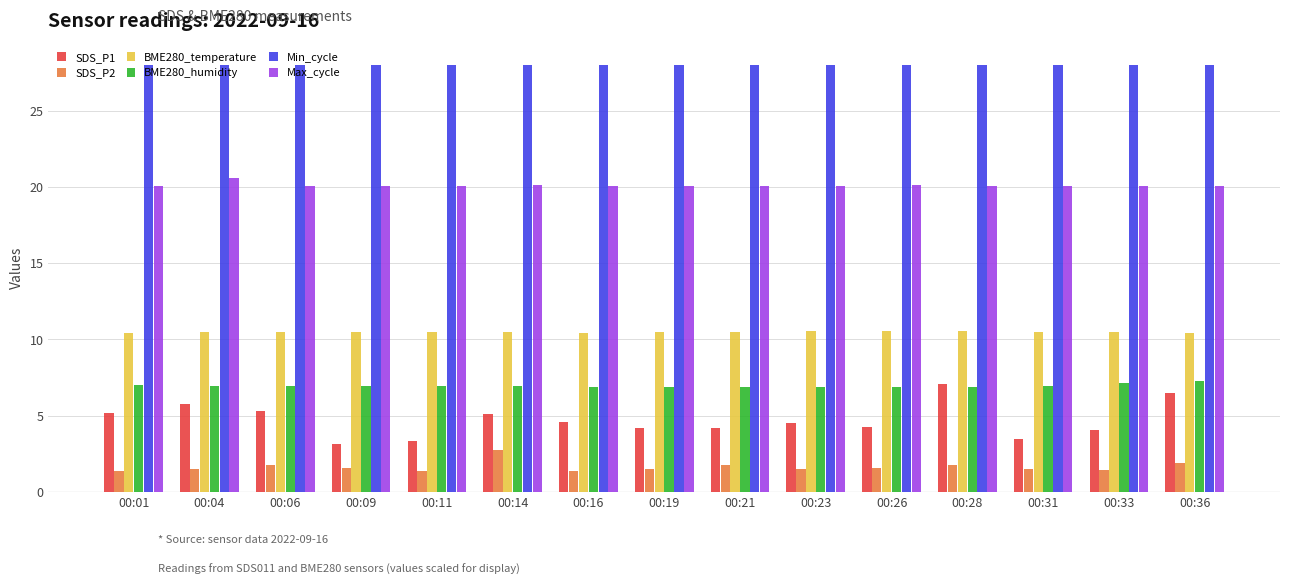

At which label does SDS_P2 reach its peak?

00:14